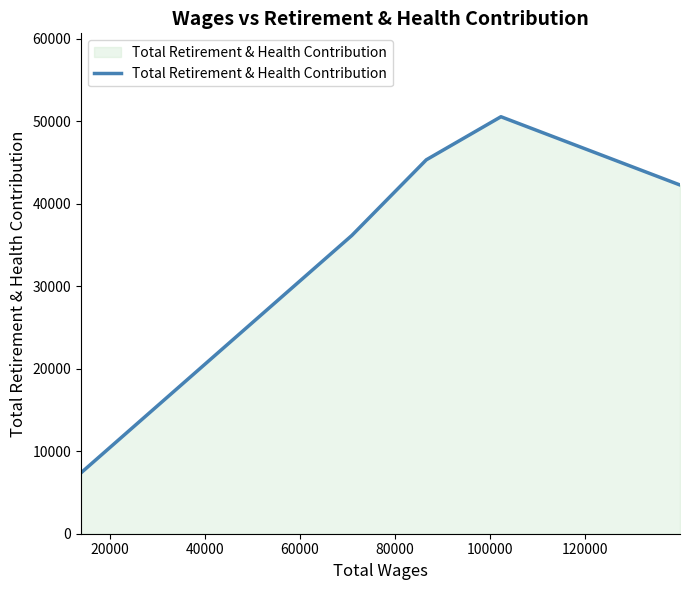

What is the sum of all values?

181641